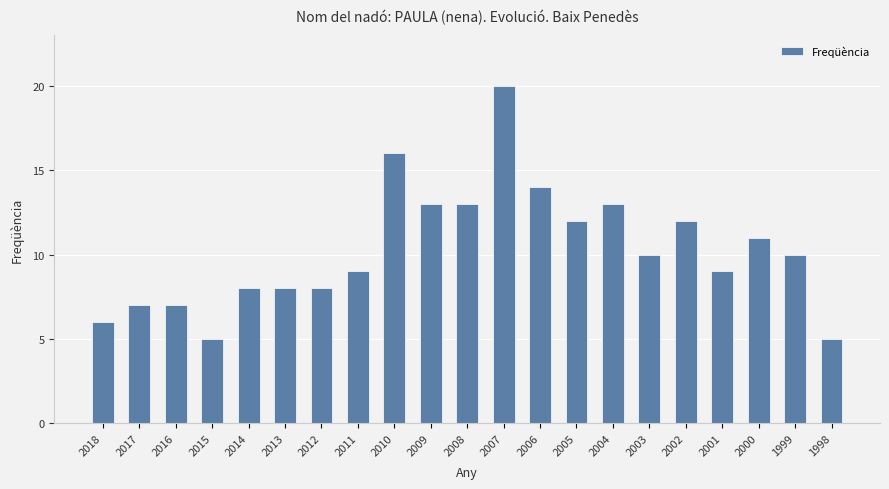

The value at 2012 is 8. True or false?

True